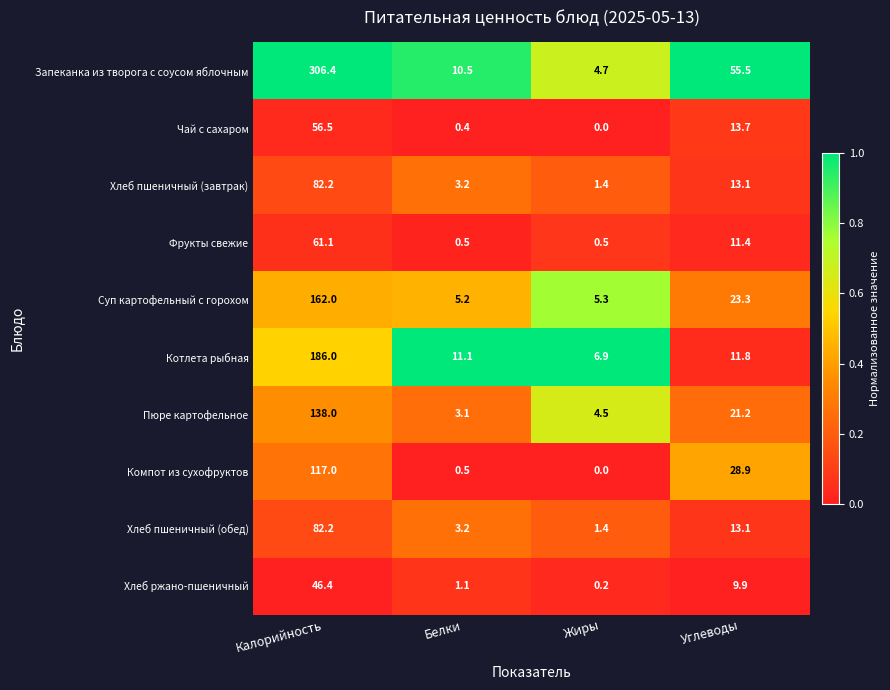

At which label does Пюре картофельное first exceed 21?

Калорийность